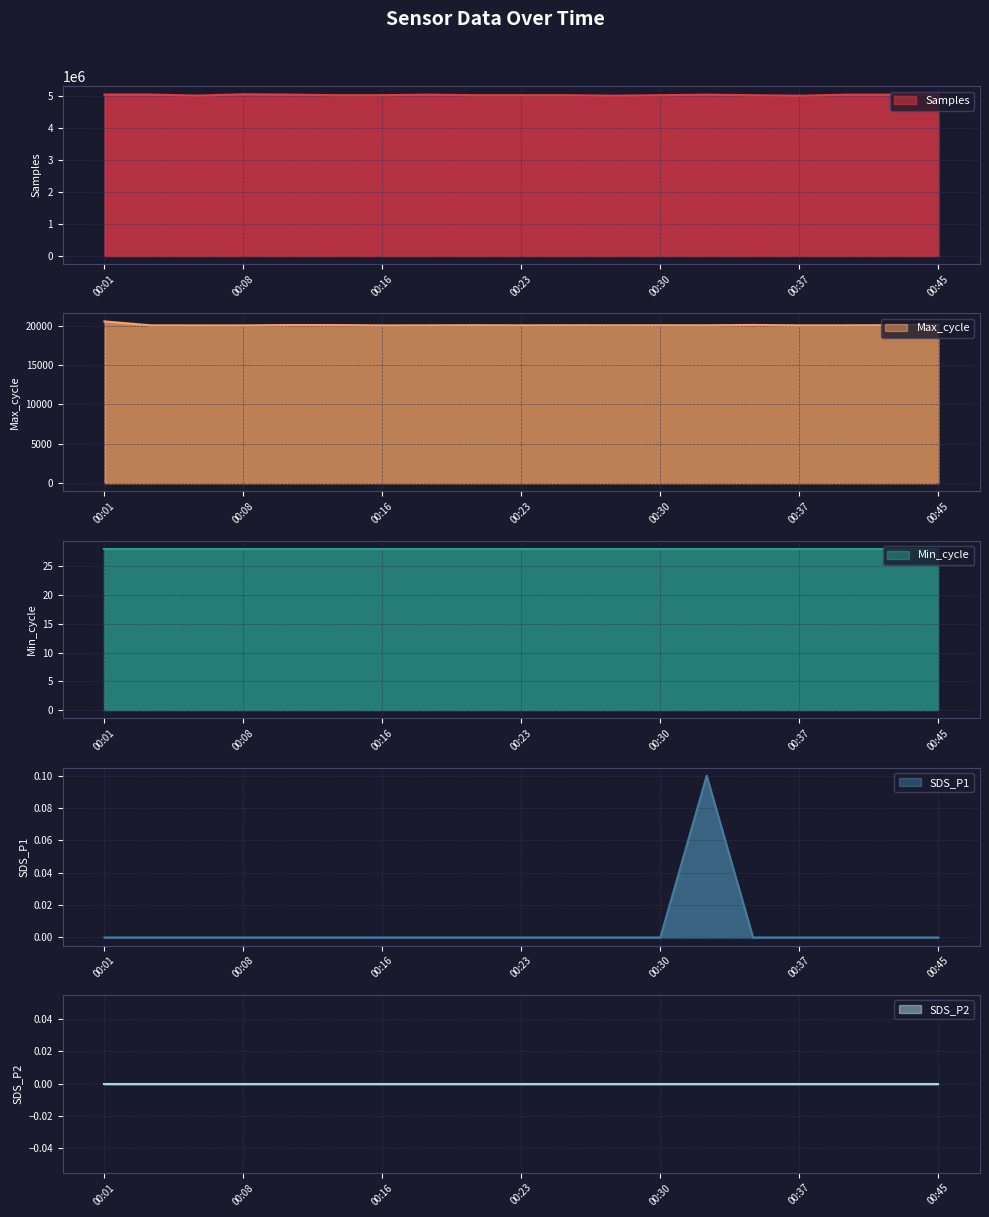

Between 00:01 and 00:11, which series saw the biggest shift?

Samples